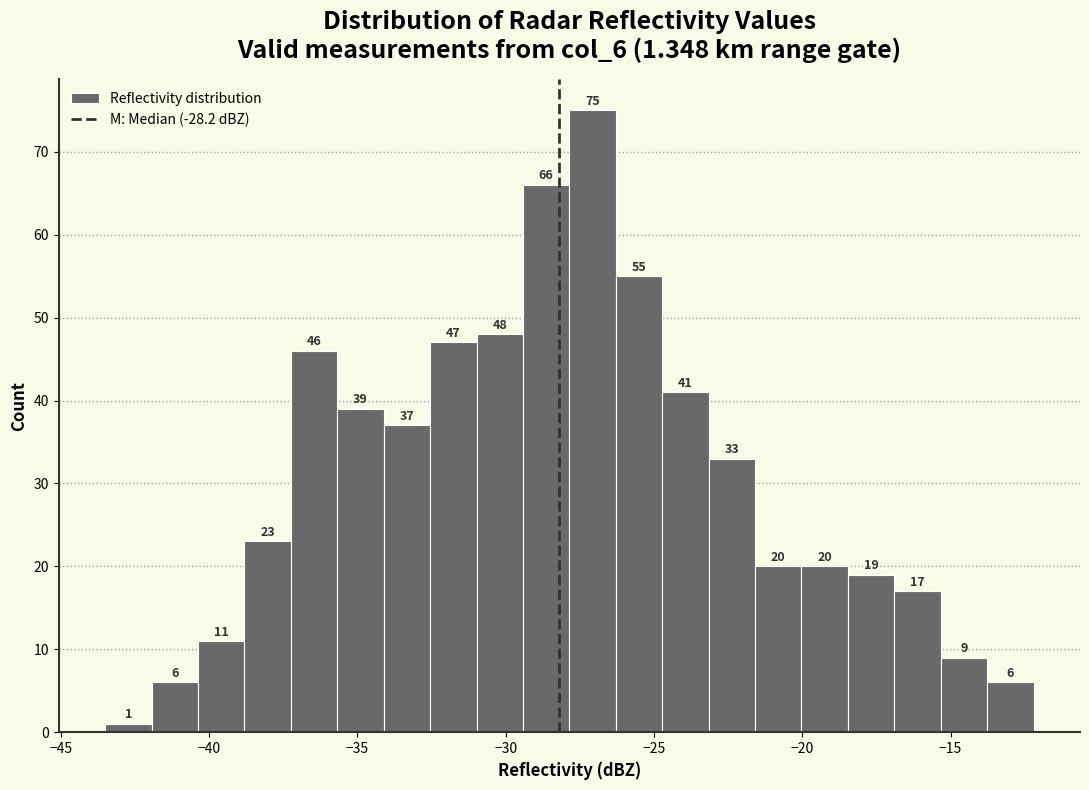

Around what value on the x-axis is the tallest bar? Give the approximate position of its centre, as read against the axis.

-27.0